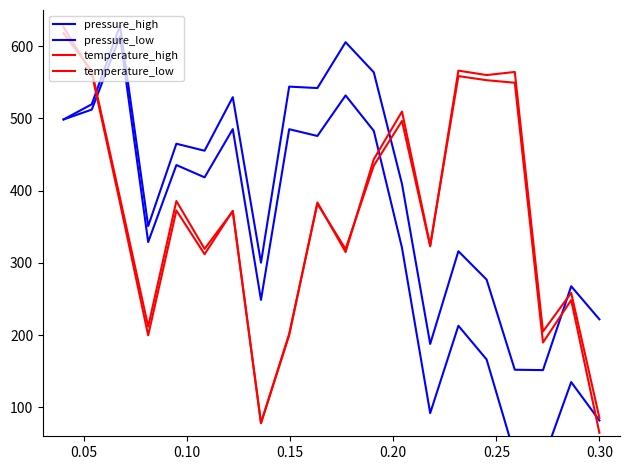

The pressure_high series shows 519.5 at 0.05. True or false?

True